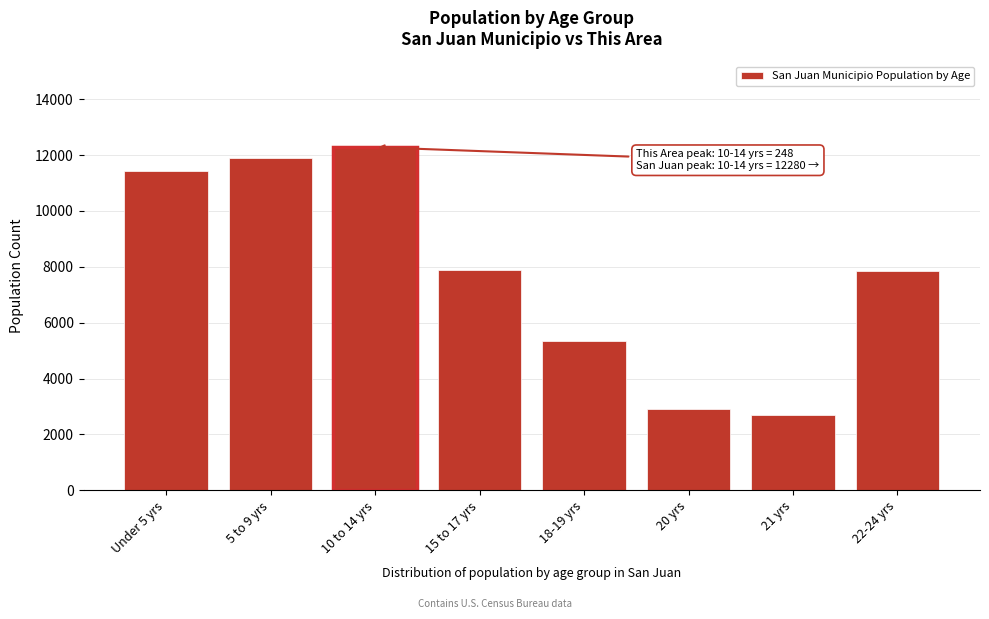

The value at 5 to 9 yrs is 2820. True or false?

False